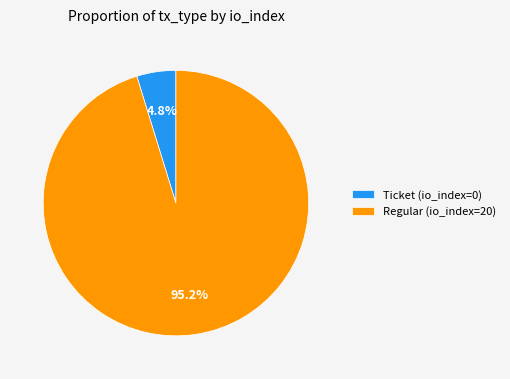

Which slice is the smallest?

Ticket (io_index=0)